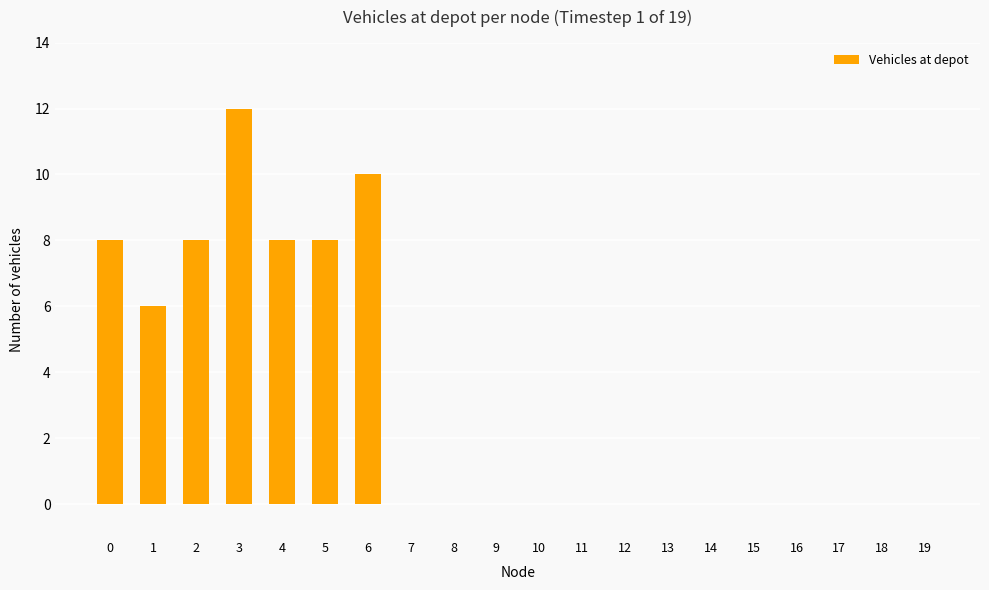

Which category has the highest value across all series?

3